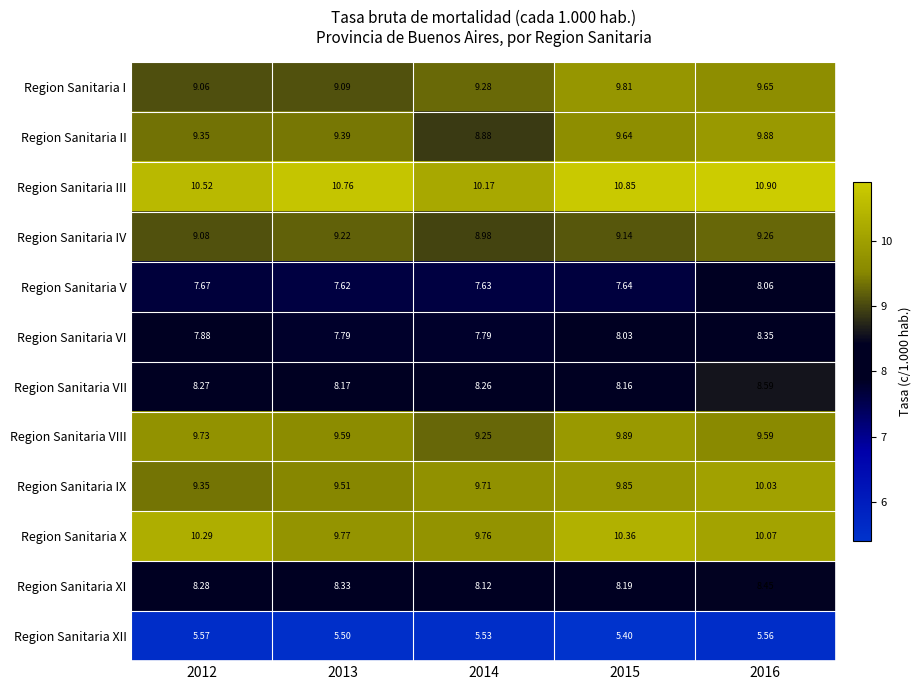

Which series changed the most between 2013 and 2015?

Region Sanitaria I